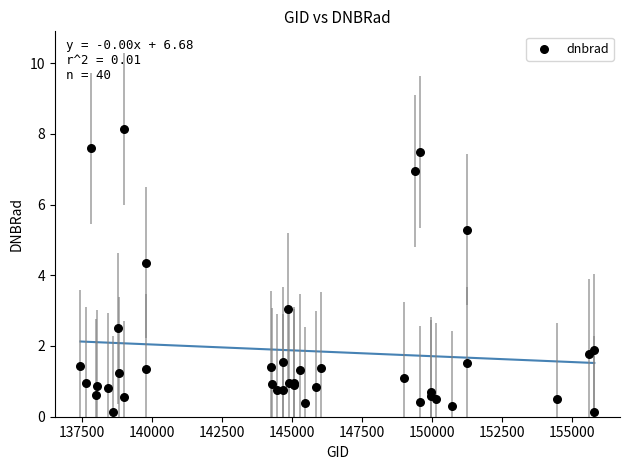

What Y value in the scatter plot is closest to 4?

4.4